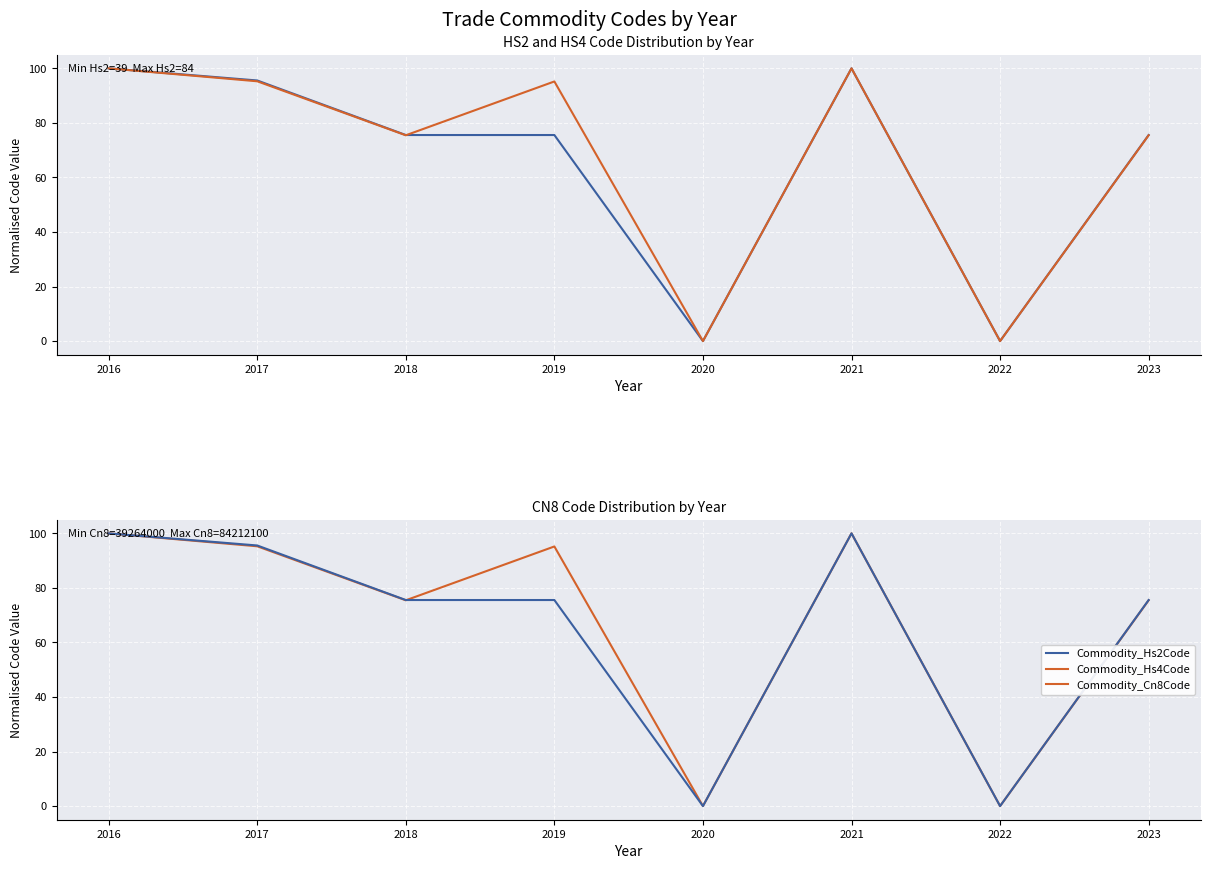

Is it true that Commodity_Hs2Code equals 100.0 at 2016?

True